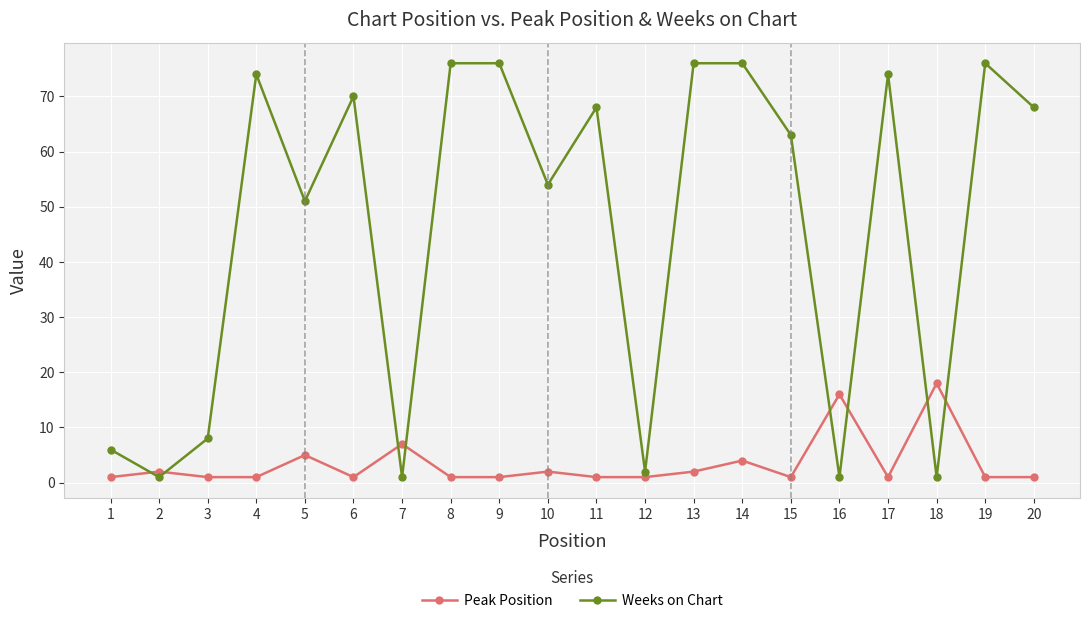

Between 1 and 8, which series saw the biggest shift?

Weeks on Chart